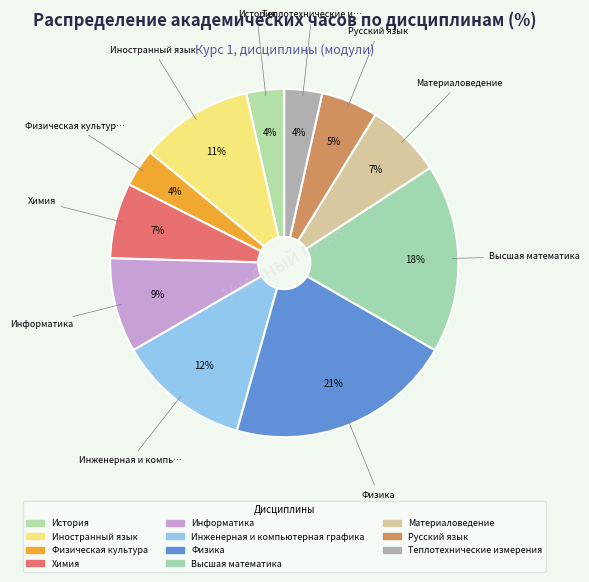

How many slices are in this pie chart?

11